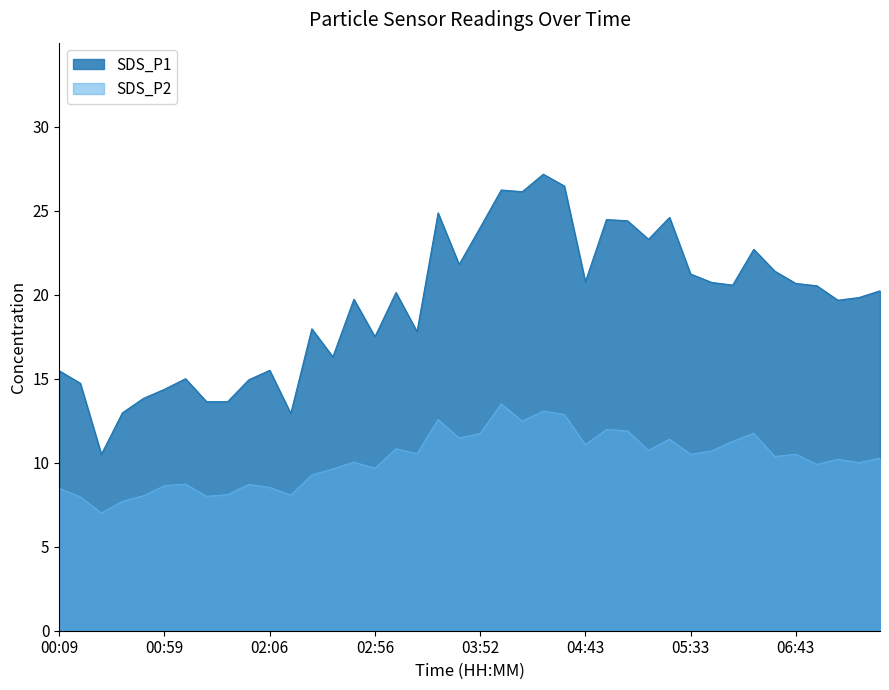

True or false: SDS_P1 has more than 1 interior local peaks.

True